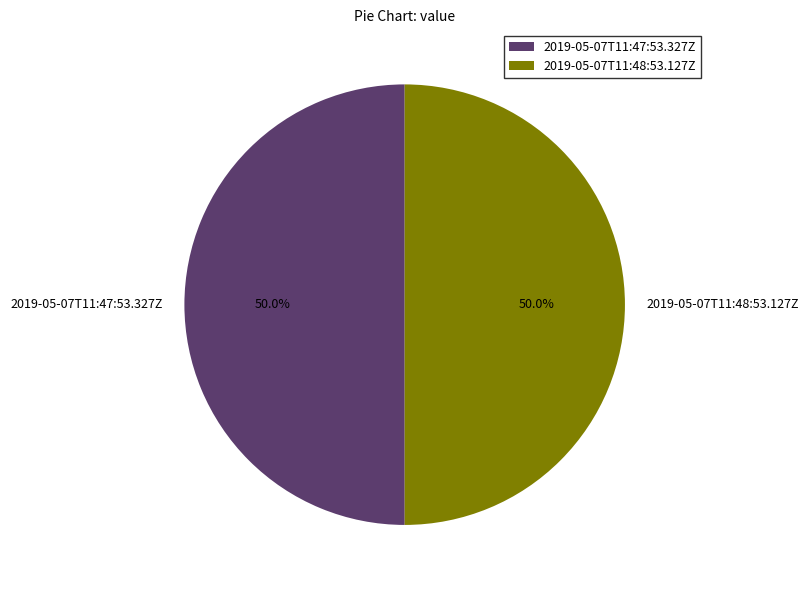

Count the number of slices in the pie.

2